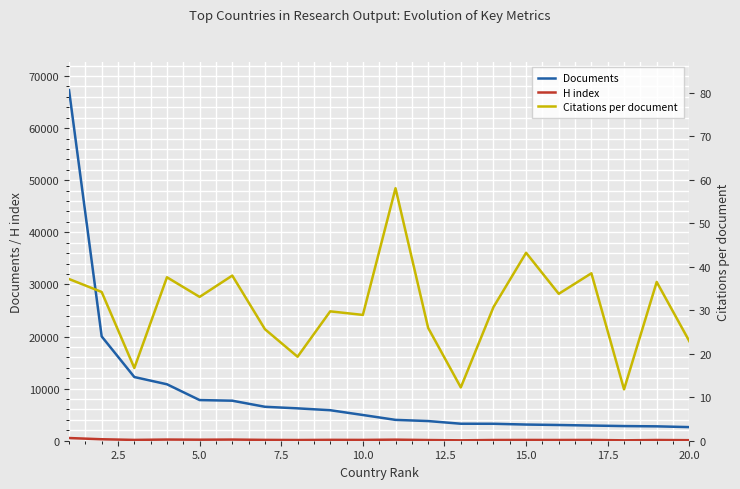

Does the chart display data point markers on the line(s)?

No